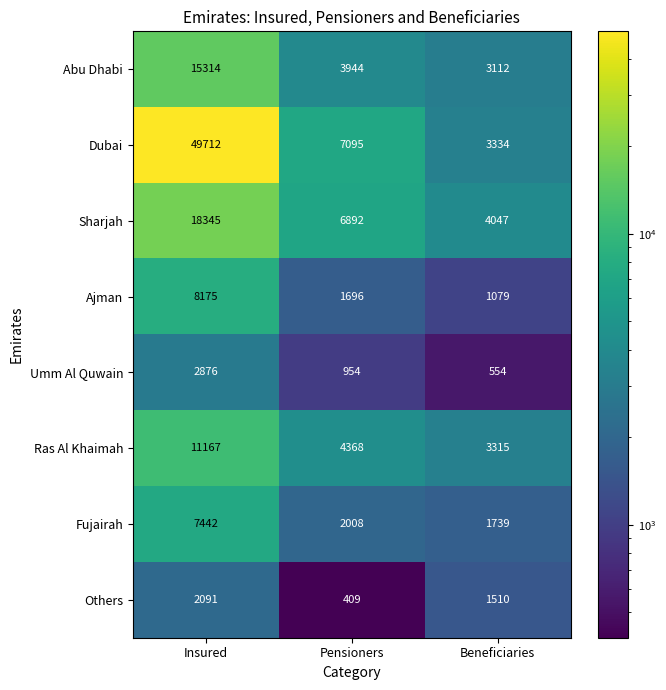

Is it true that Dubai equals 49712 at Insured?

True